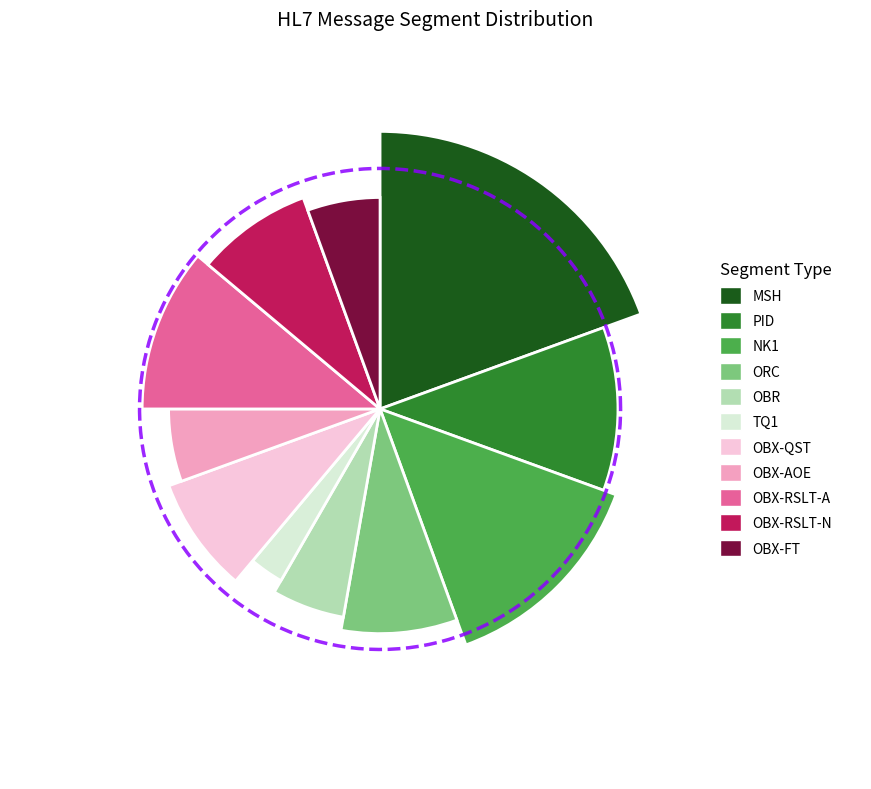

Do OBX-AOE and MSH together represent more than half of the pie?

No